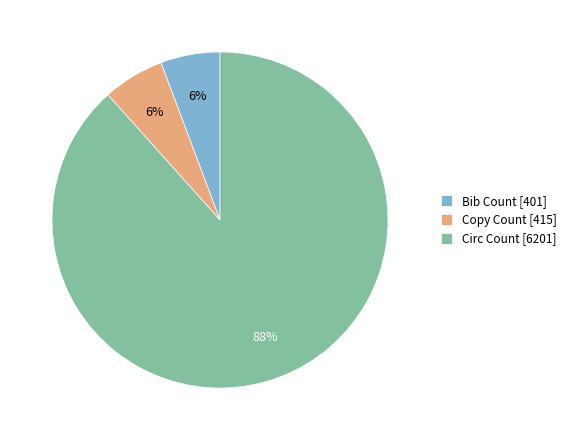

To the nearest percent, what is the average slice percentage?

33%